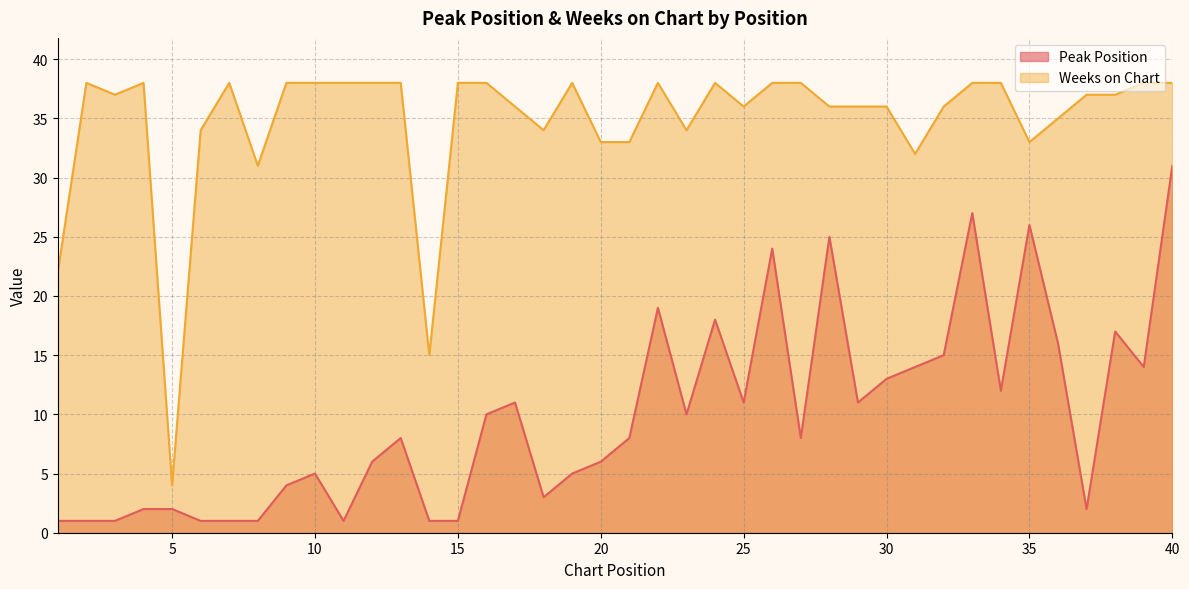

True or false: Peak Position and Weeks on Chart cross at least once.

False